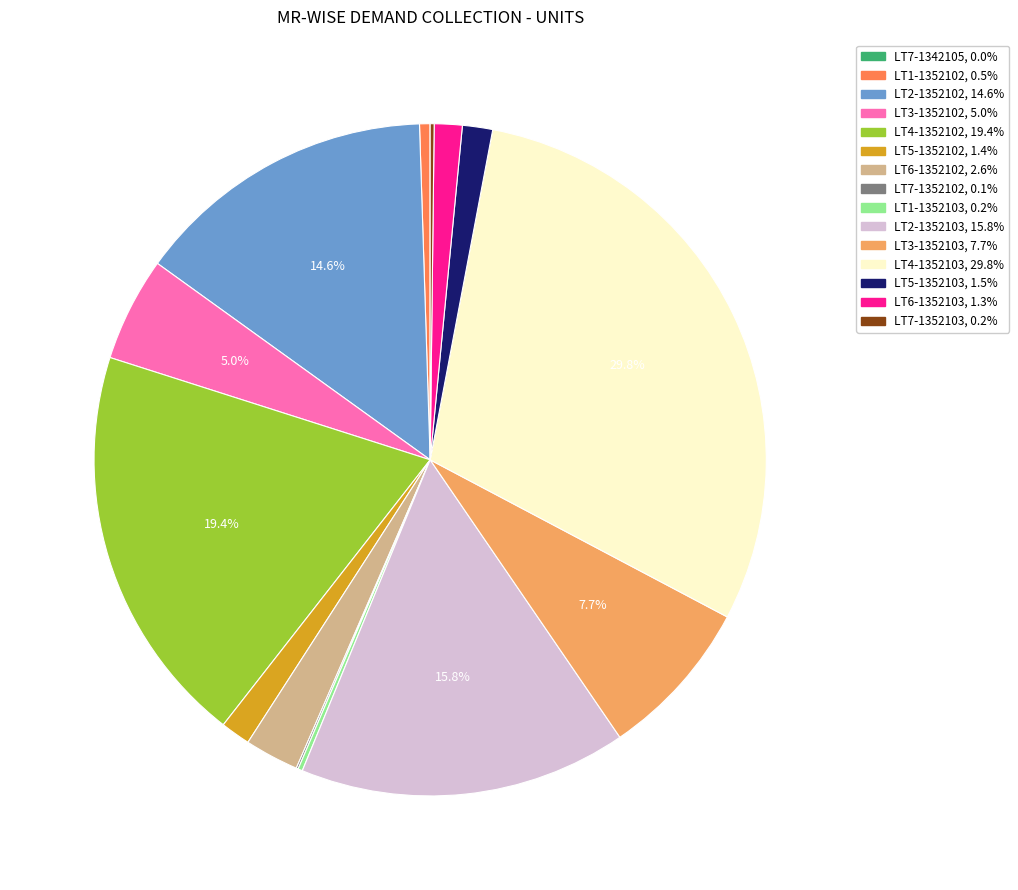

Is there any slice that represents more than half of the pie?

No